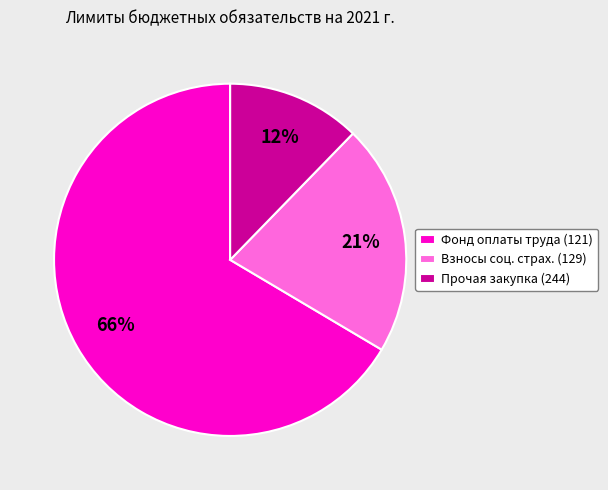

Is it true that Прочая закупка (244) is 20% of the pie?

False